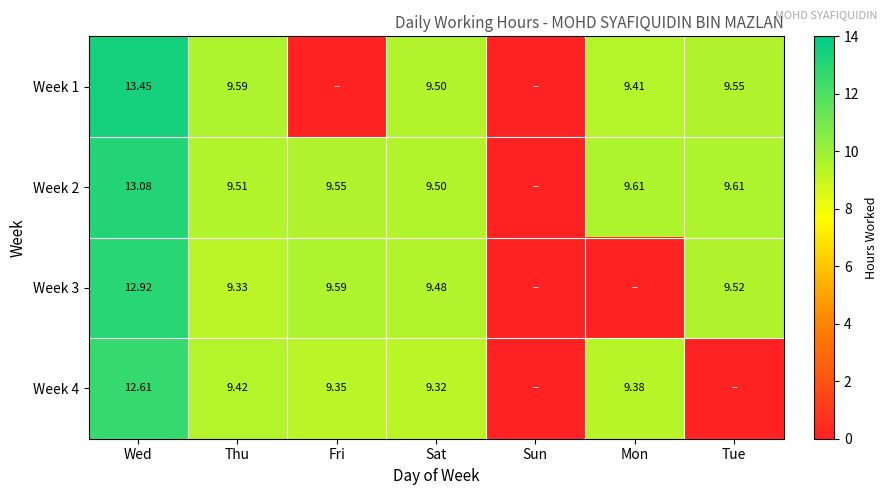

At which category is the sum across all series the highest?

Wed